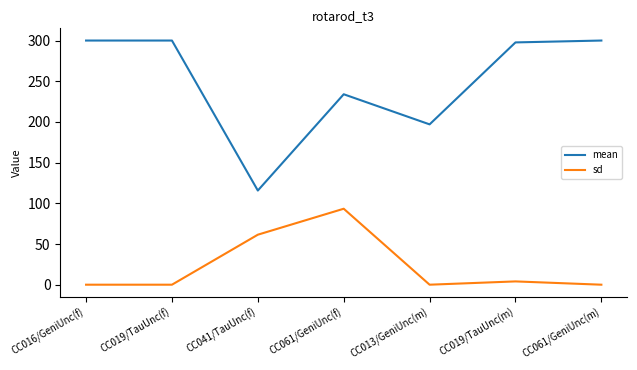

At which label is mean closest to 207?

CC013/GeniUnc(m)